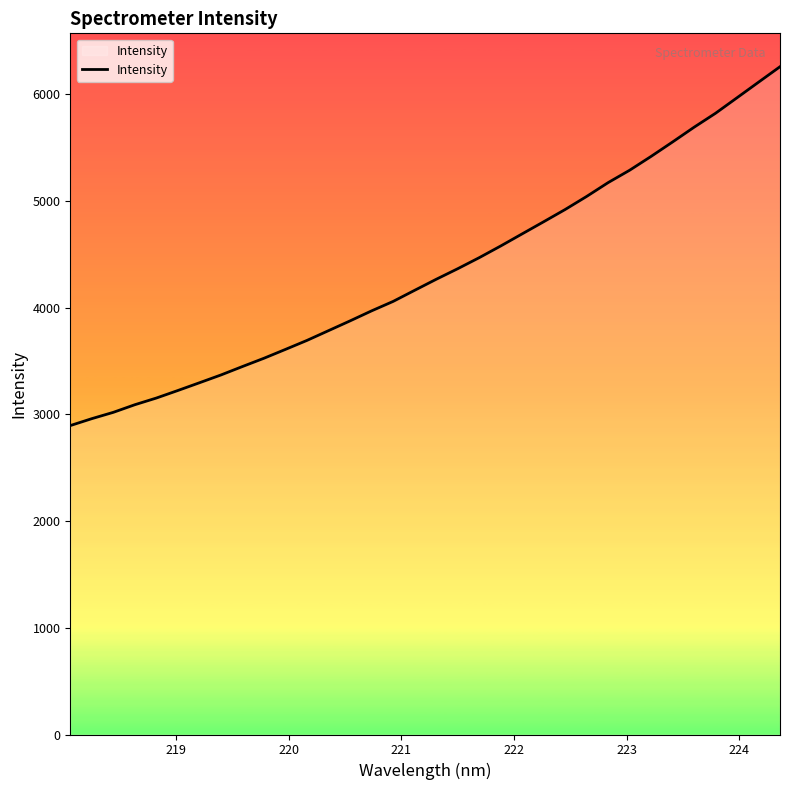

What is the minimum value shown in the chart?

2894.9